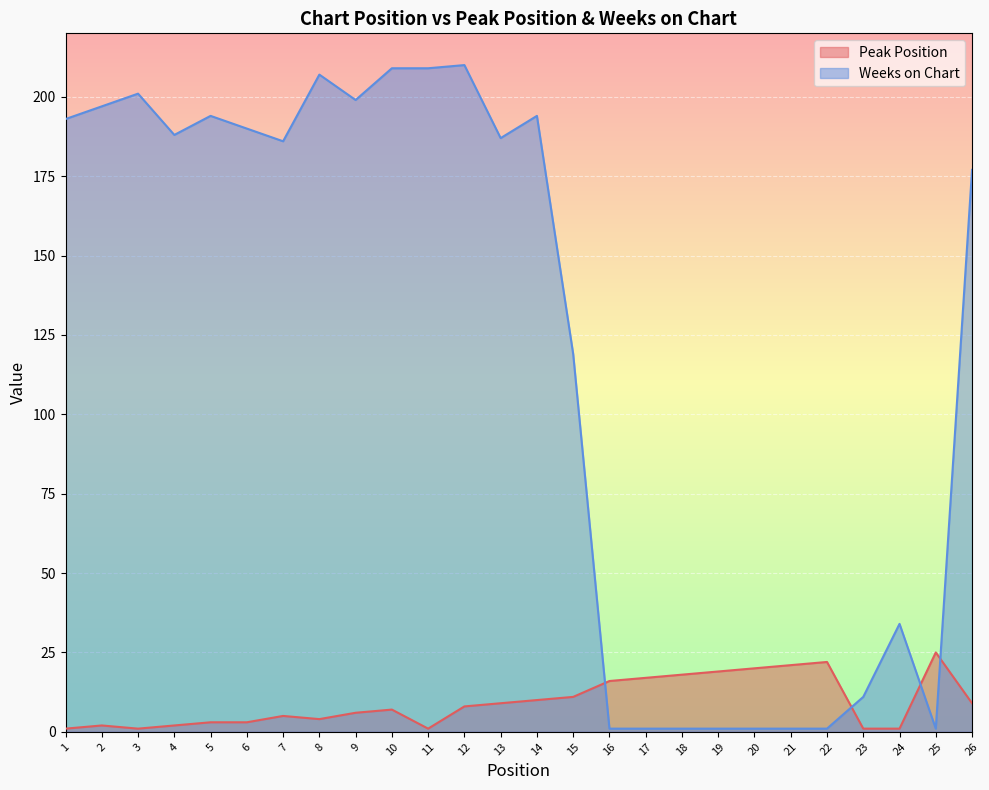

What is the value of the Weeks on Chart point at the 16th from the left?

1